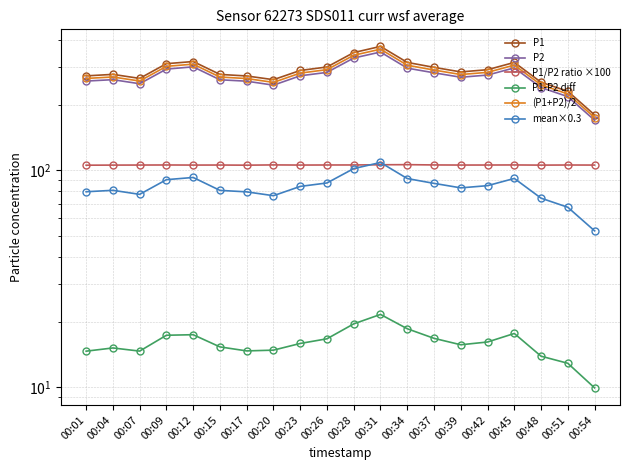

True or false: P2 and P1-P2 diff cross at least once.

False